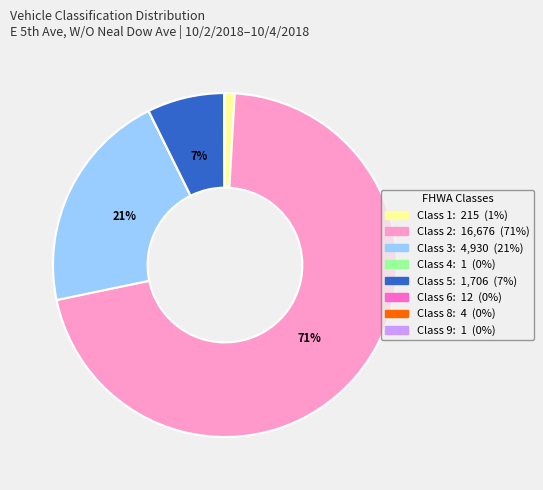

To the nearest percent, what is the difference between the largest and smallest slice percentages?

71%